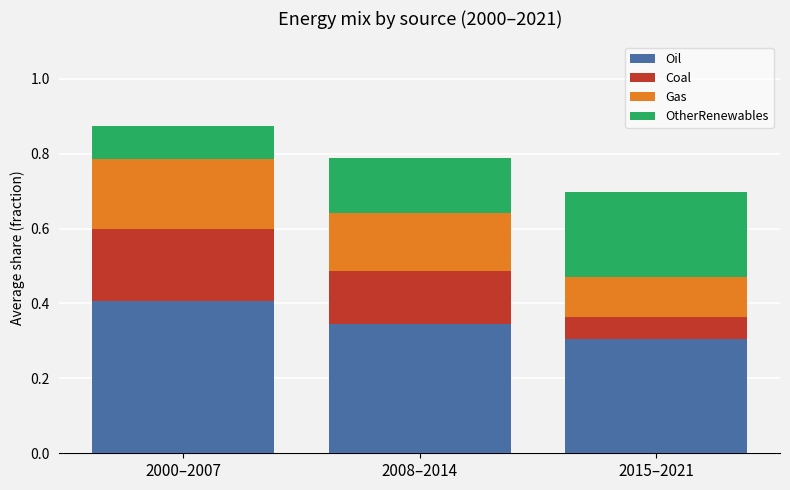

What is the total value across all series at 2000–2007?

0.9